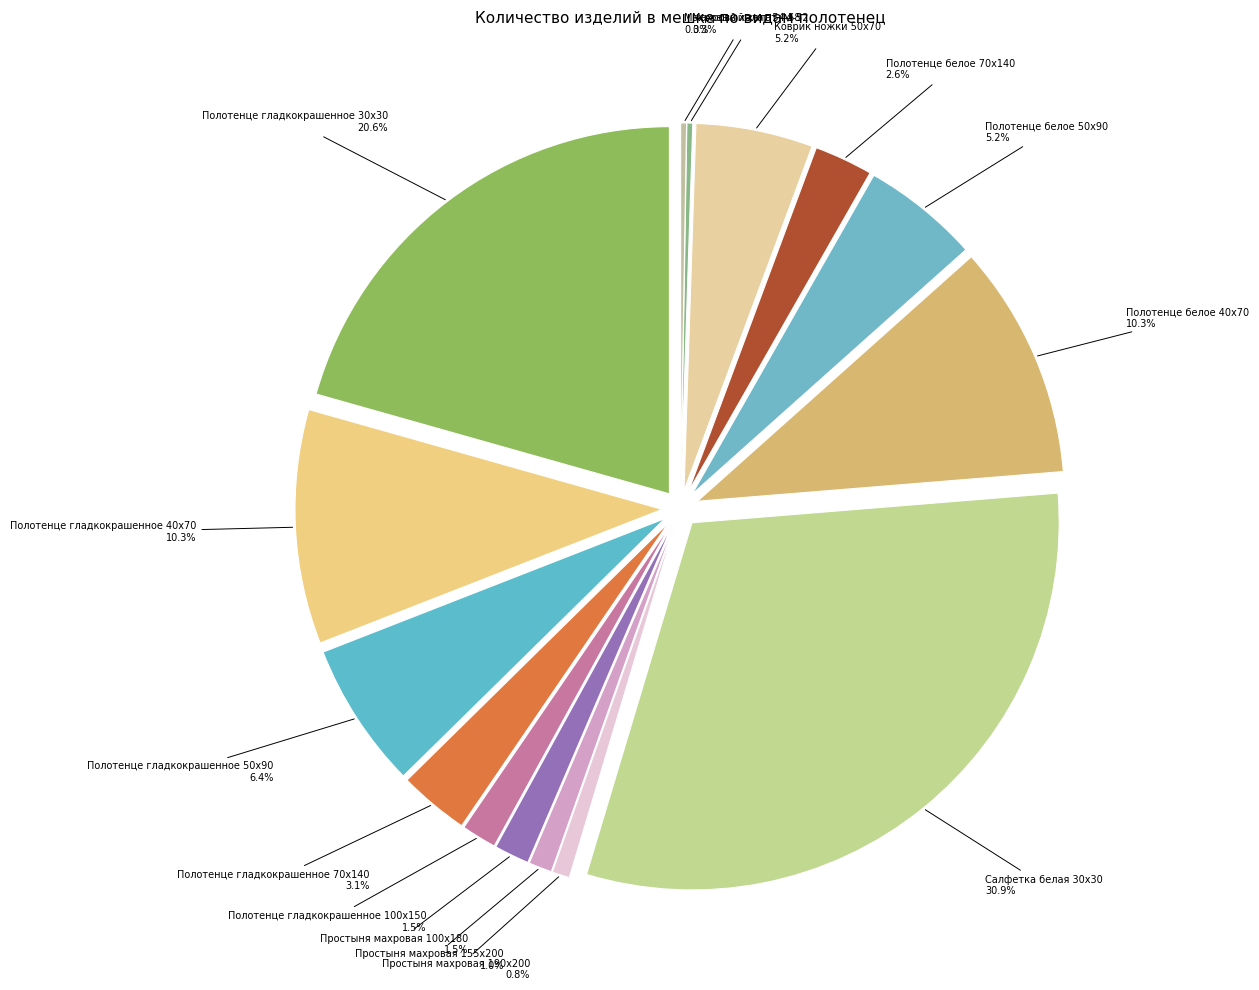

Between Полотенце гладкокрашенное 50х90 and Коврик ножки 50х70, which is larger?

Полотенце гладкокрашенное 50х90